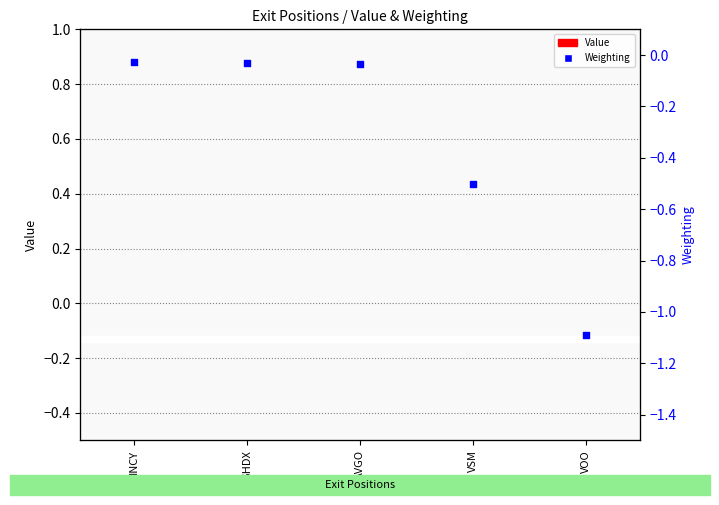

Which series has the largest total across all categories?

Value